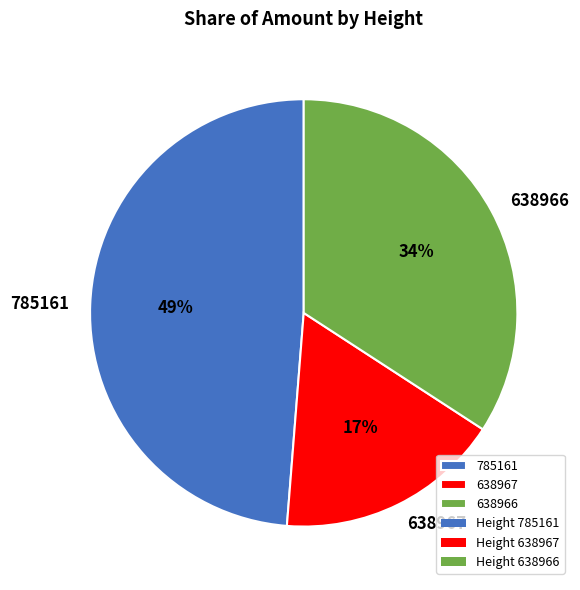

Is it true that 638967 is 5% of the pie?

False